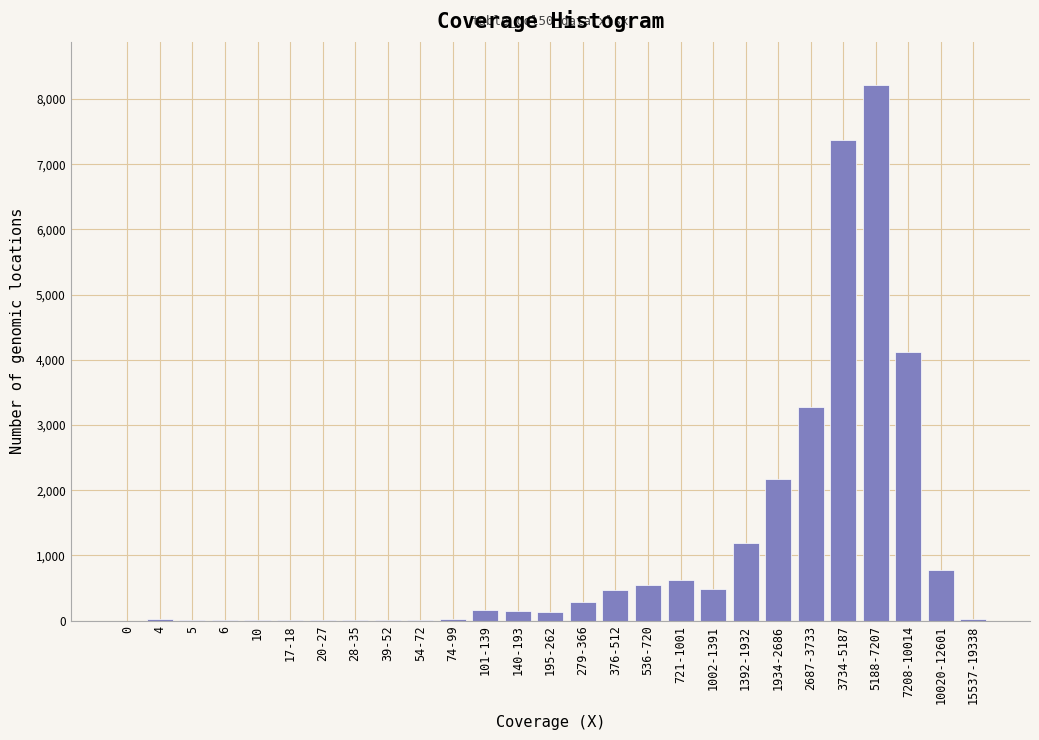

The value at 1392-1932 is 313. True or false?

False